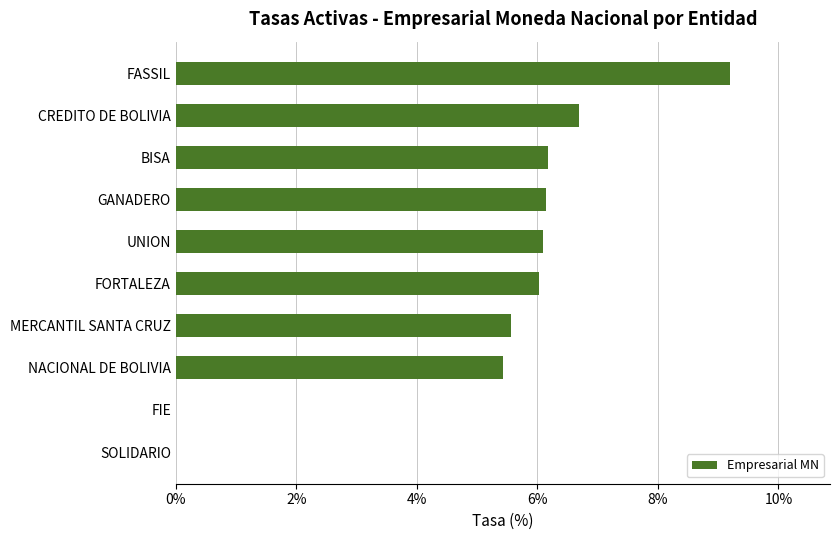

Which category has the highest value across all series?

FASSIL